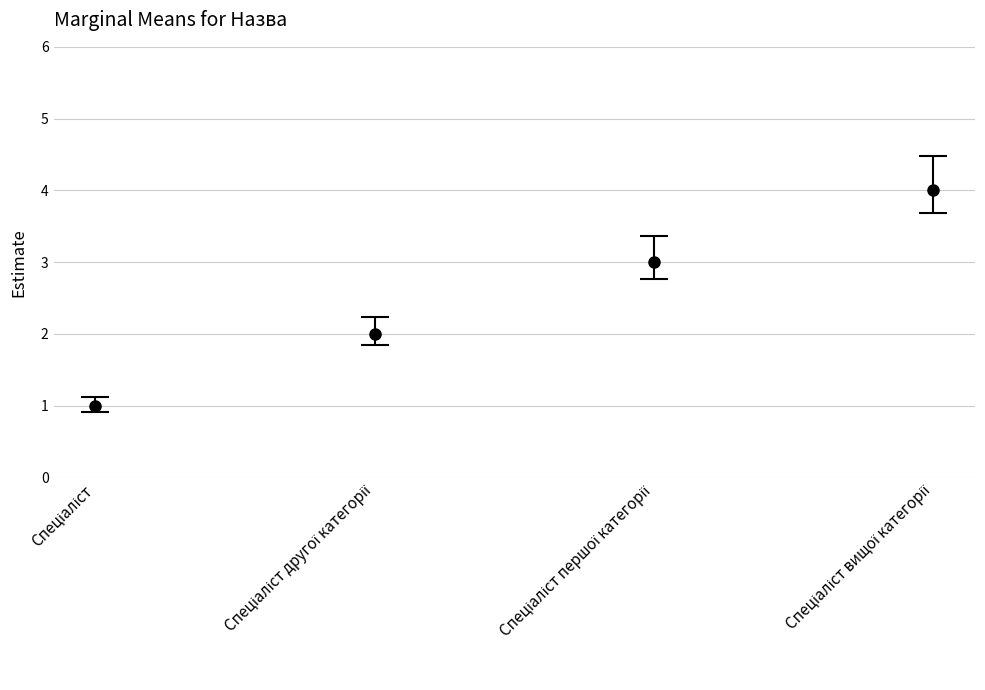

Does the chart have visible grid lines?

Yes